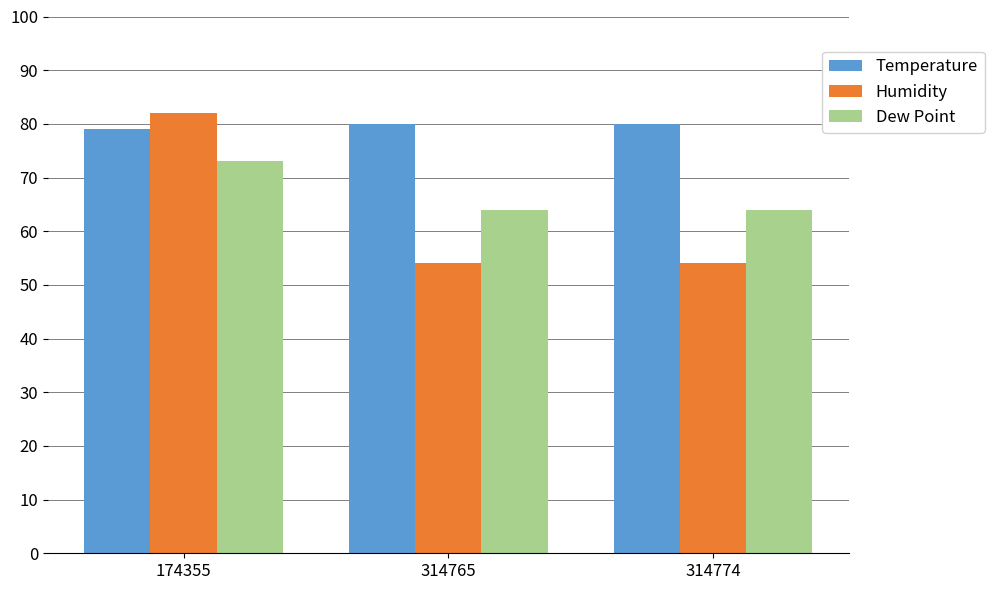

What is the average value of the Humidity series?

63